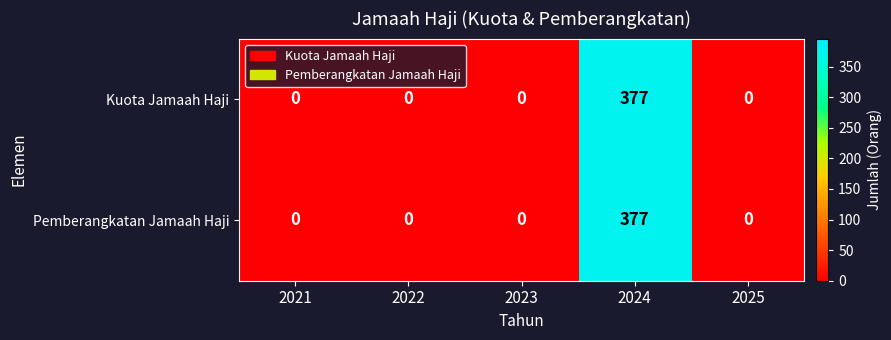

What is the difference between the maximum and minimum values in the Pemberangkatan Jamaah Haji series?

377